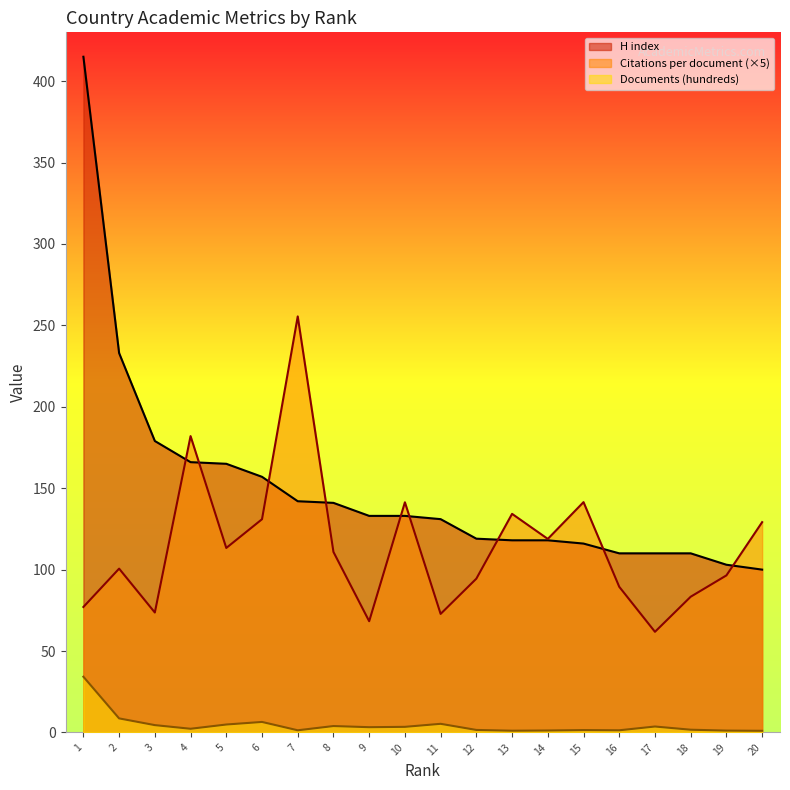

Read the H index value at 4.

166.0